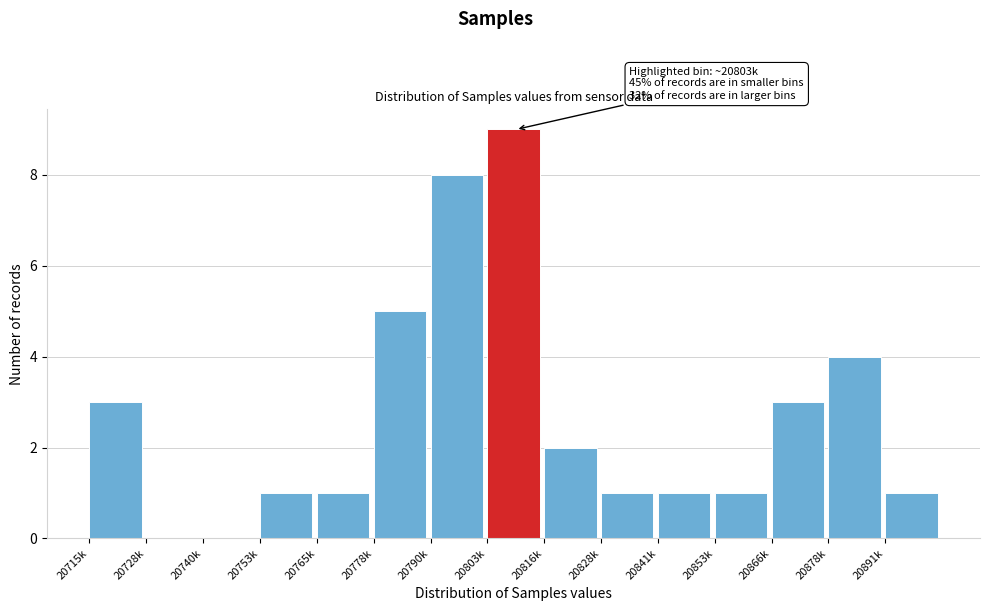

Reading left to right, what are all the values shown in this chart?

20715k=3	20728k=0	20740k=0	20753k=1	20765k=1	20778k=5	20790k=8	20803k=9	20816k=2	20828k=1	20841k=1	20853k=1	20866k=3	20878k=4	20891k=1